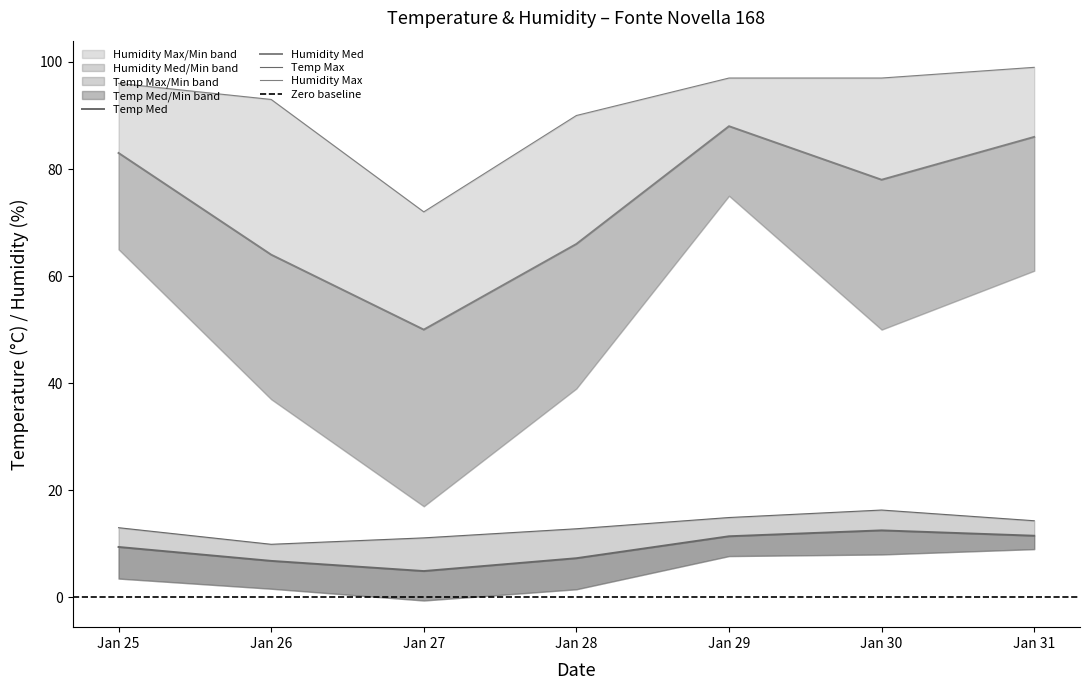

Is it true that Temp Max equals 9.9 at Jan 26?

True